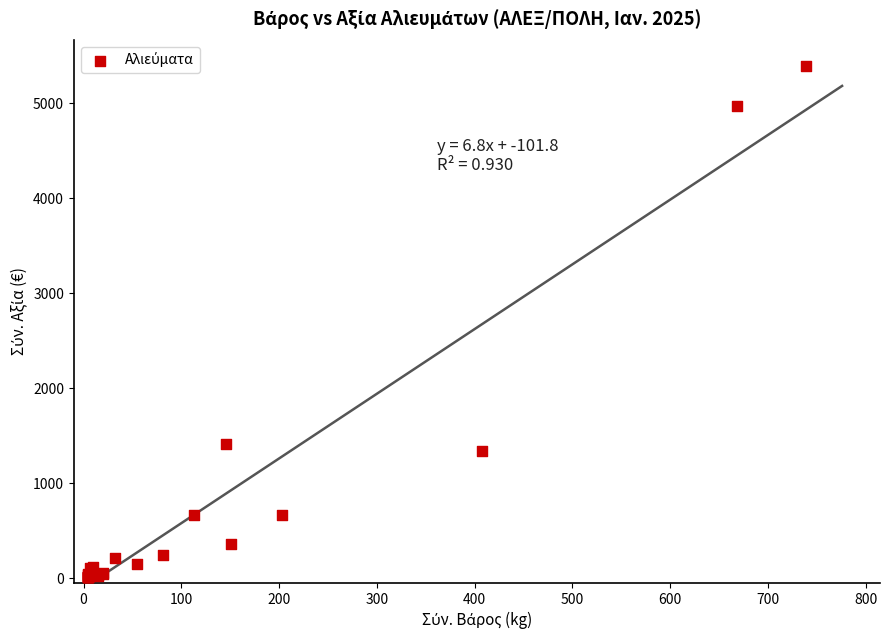

What Y value in the scatter plot is closest to 2702?

1415.0